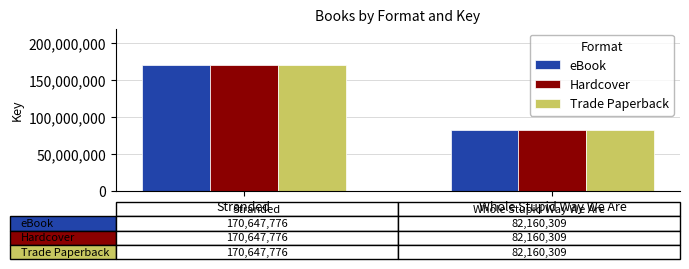

What is the label of the 2nd bar from the left?

Whole Stupid Way We Are